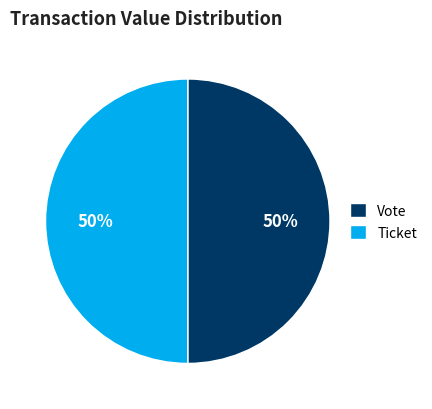

Is it true that Vote is 50% of the pie?

True